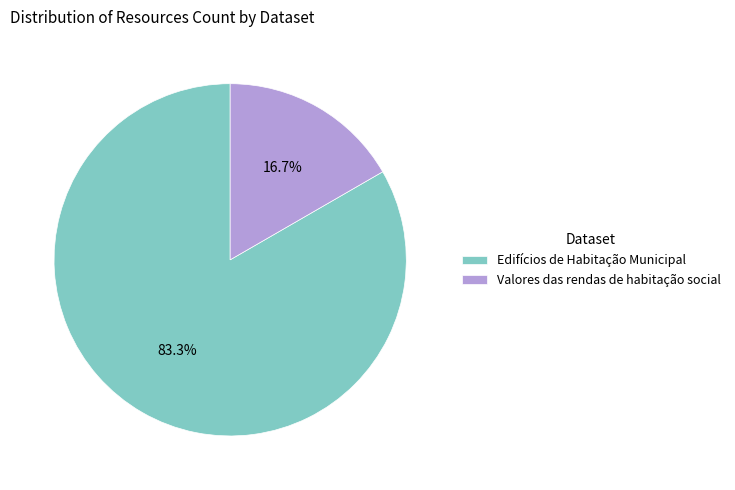

To the nearest percent, what portion does Edifícios de Habitação Municipal represent?

83%